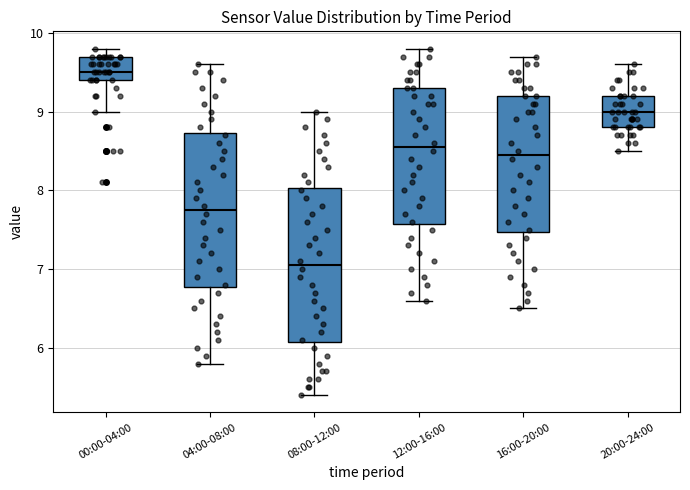

Which box's median line is the lowest?

08:00-12:00